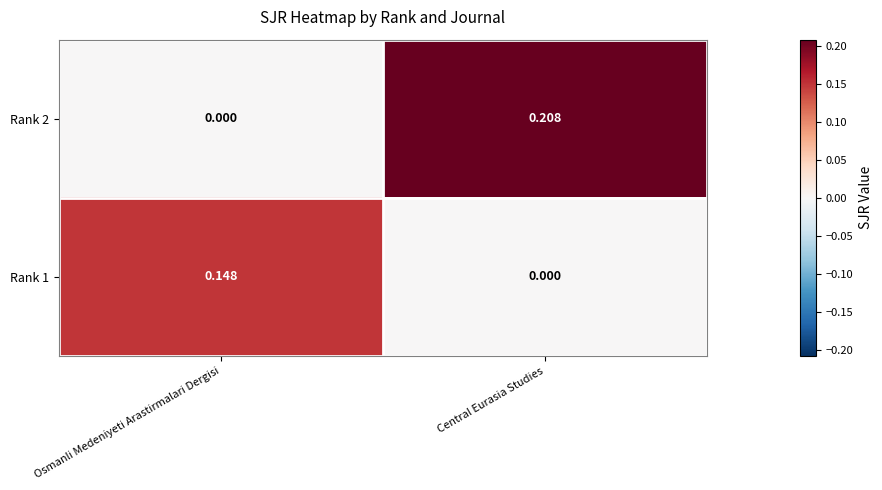

List the labels in order of Rank 2 value, smallest first.

Osmanli Medeniyeti Arastirmalari Dergisi, Central Eurasia Studies